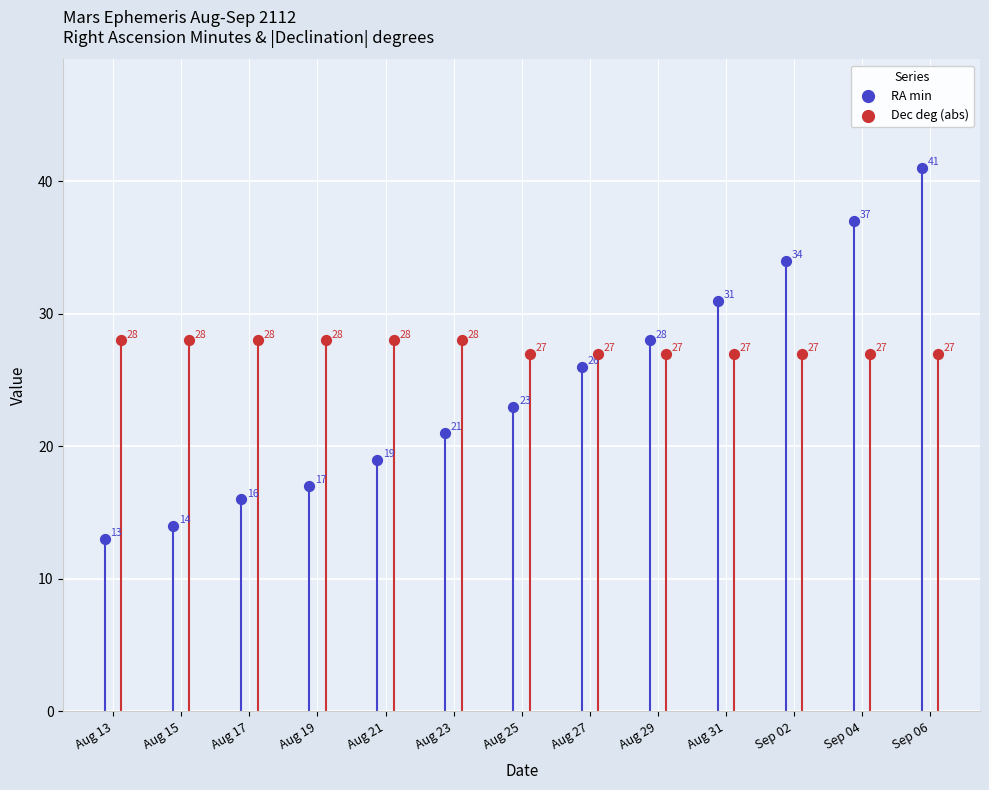

Which series contains the highest Y value?

RA min